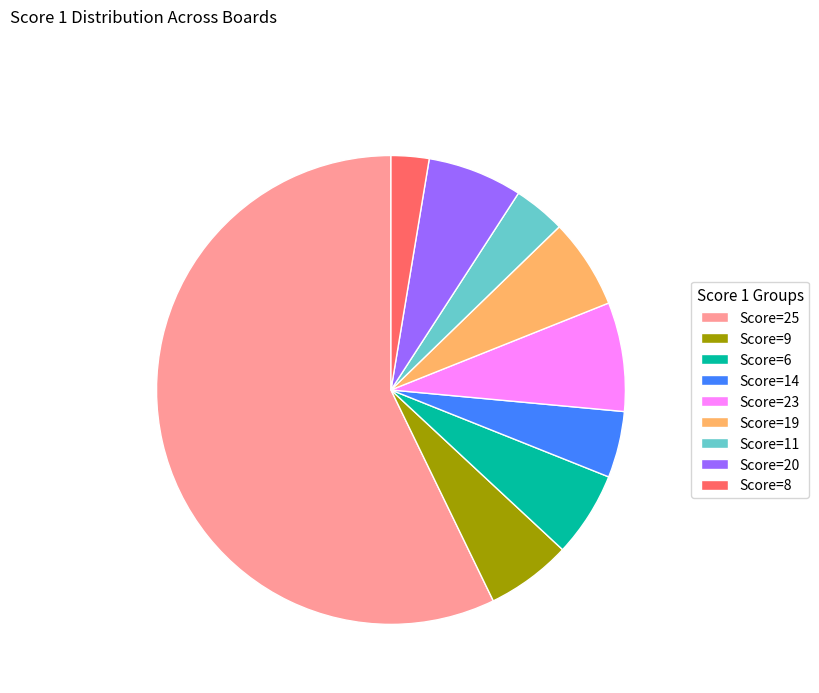

Is Score=25 the majority of the pie?

Yes